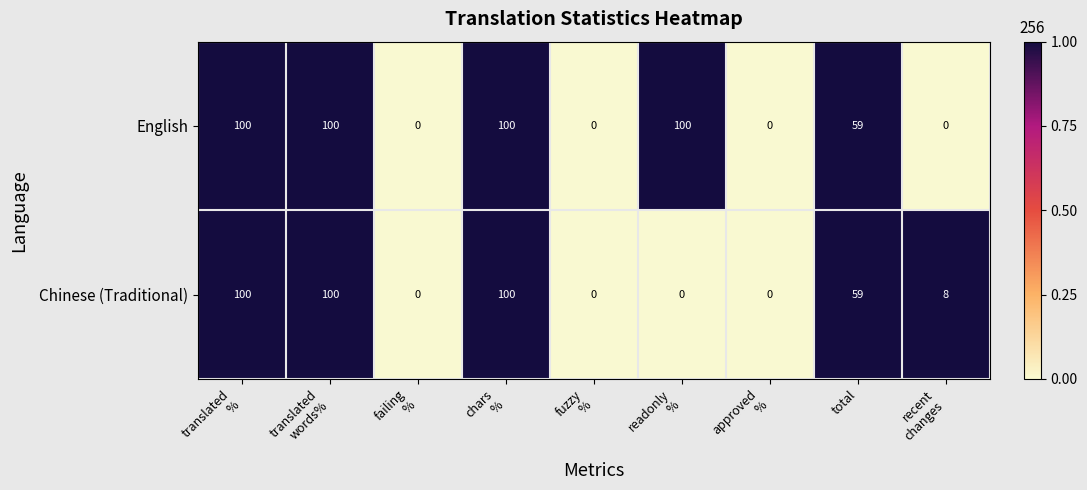

What is the maximum value shown in the chart?

100